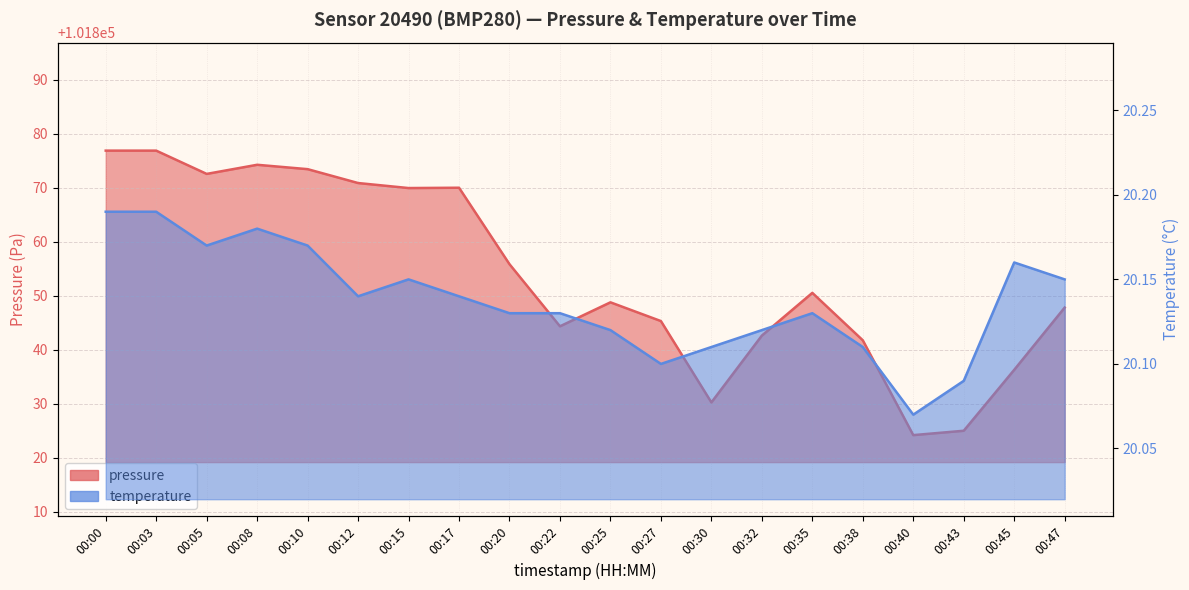

Reading right to left, what are all the values shown in this chart?

pressure: 00:47=101847.8	00:45=101836.2	00:43=101825.0	00:40=101824.2	00:38=101841.7	00:35=101850.5	00:32=101842.6	00:30=101830.2	00:27=101845.3	00:25=101848.8	00:22=101844.3	00:20=101855.8	00:17=101870.0	00:15=101869.9	00:12=101870.8	00:10=101873.4	00:08=101874.2	00:05=101872.5	00:03=101876.8	00:00=101876.8
temperature: 00:47=20.1	00:45=20.2	00:43=20.1	00:40=20.1	00:38=20.1	00:35=20.1	00:32=20.1	00:30=20.1	00:27=20.1	00:25=20.1	00:22=20.1	00:20=20.1	00:17=20.1	00:15=20.1	00:12=20.1	00:10=20.2	00:08=20.2	00:05=20.2	00:03=20.2	00:00=20.2